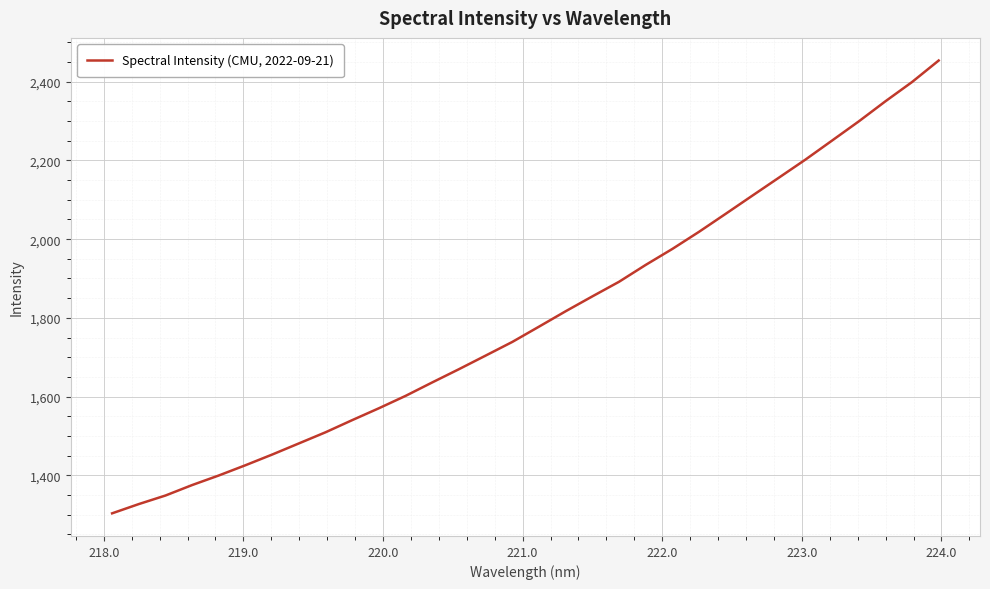

What is the difference between the maximum and minimum values?

1150.9